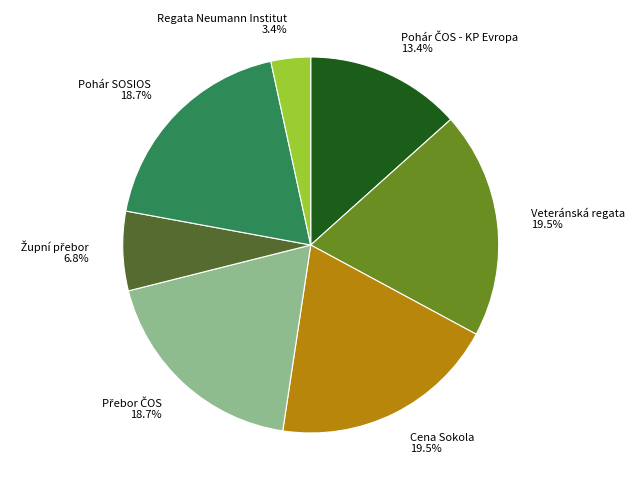

How many slices are in this pie chart?

7